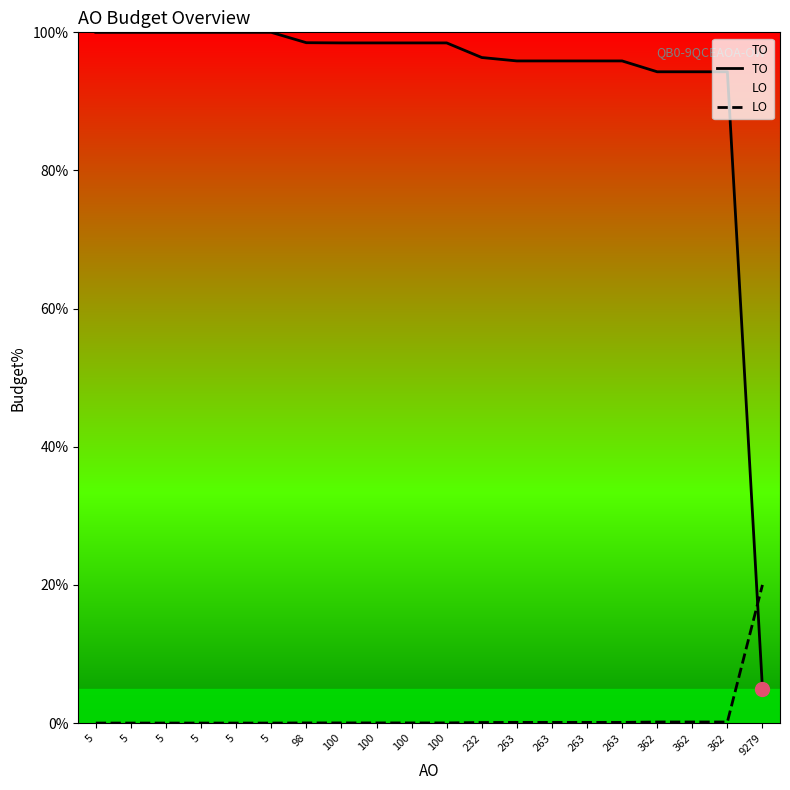

How many times do TO and LO cross each other?

1